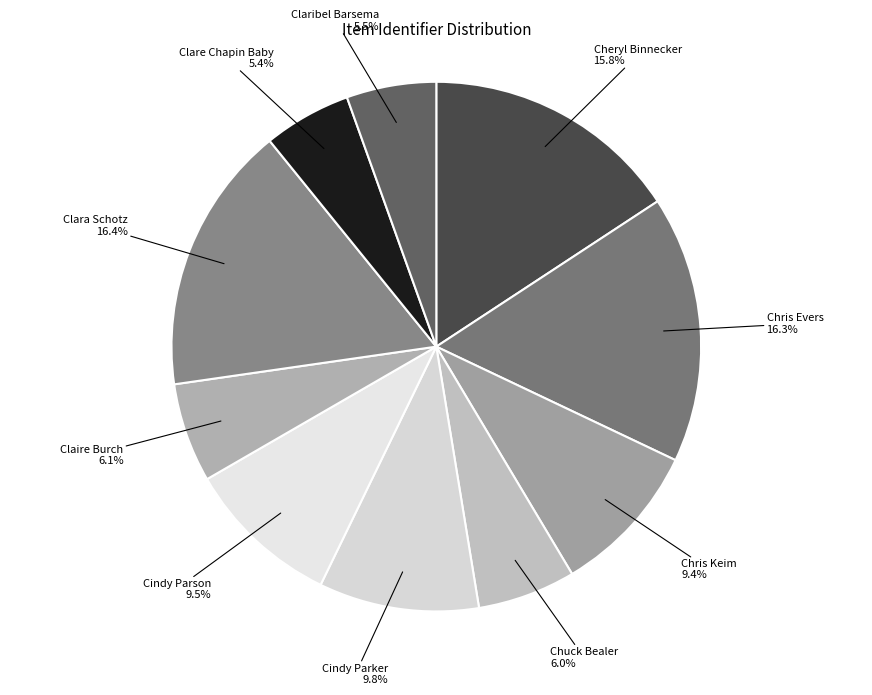

Does Cindy Parson represent more than half of the total?

No